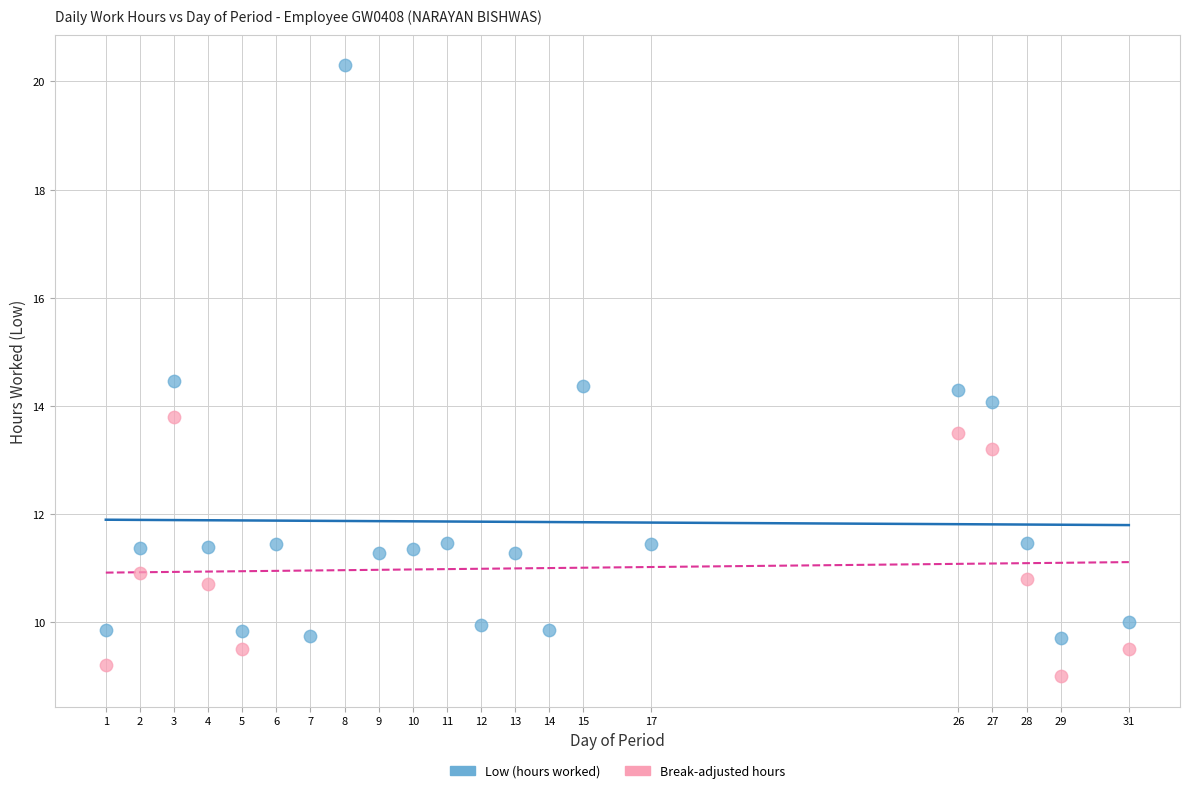

Which series contains the lowest Y value?

Break-adjusted hours